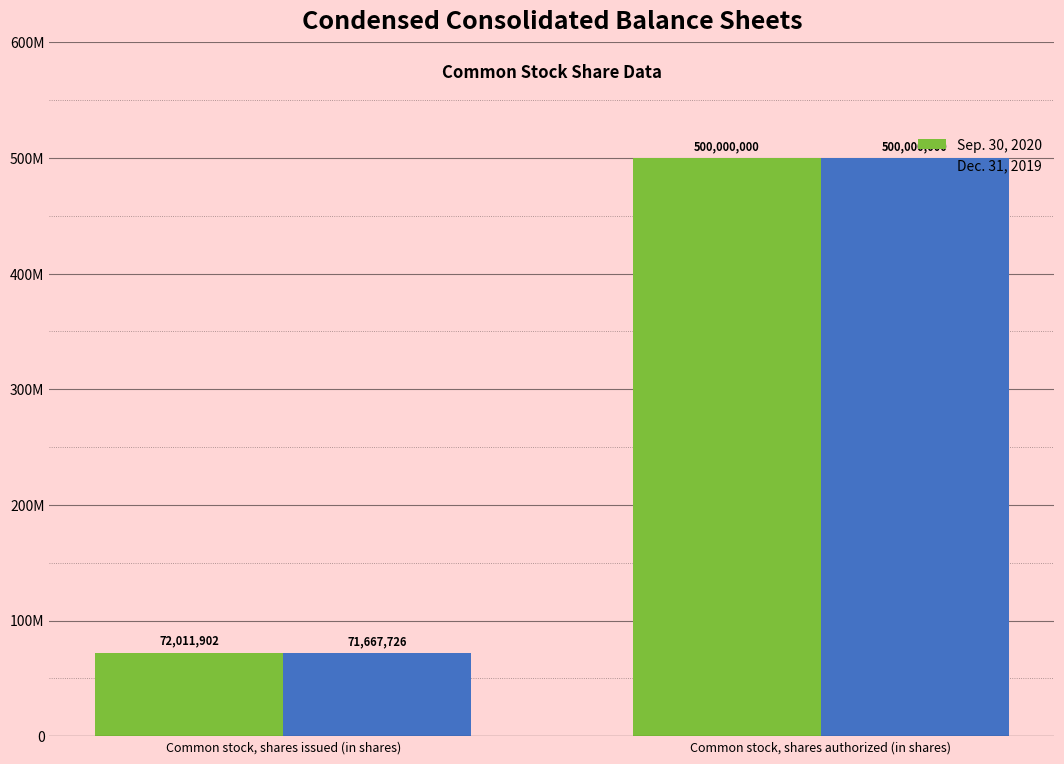

Which has a higher value, Common stock, shares issued (in shares) or Common stock, shares authorized (in shares)?

Common stock, shares authorized (in shares)